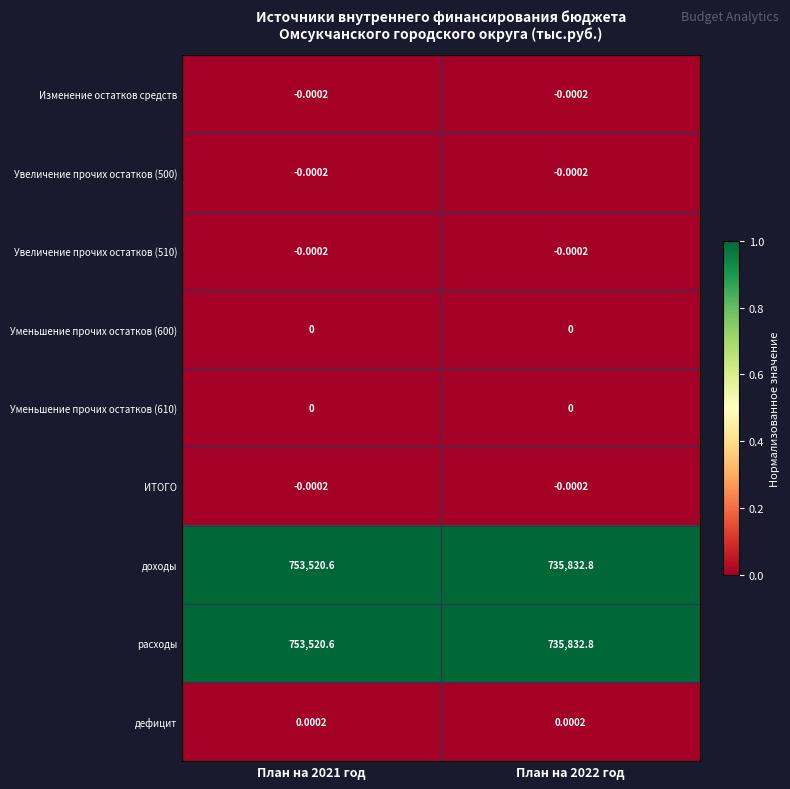

Is the value of расходы at План на 2021 год greater than the value of Уменьшение прочих остатков (610) at План на 2022 год?

Yes